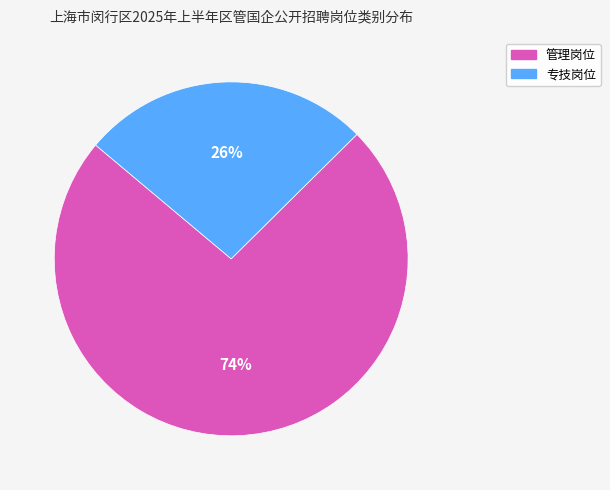

Is there any slice that represents more than half of the pie?

Yes